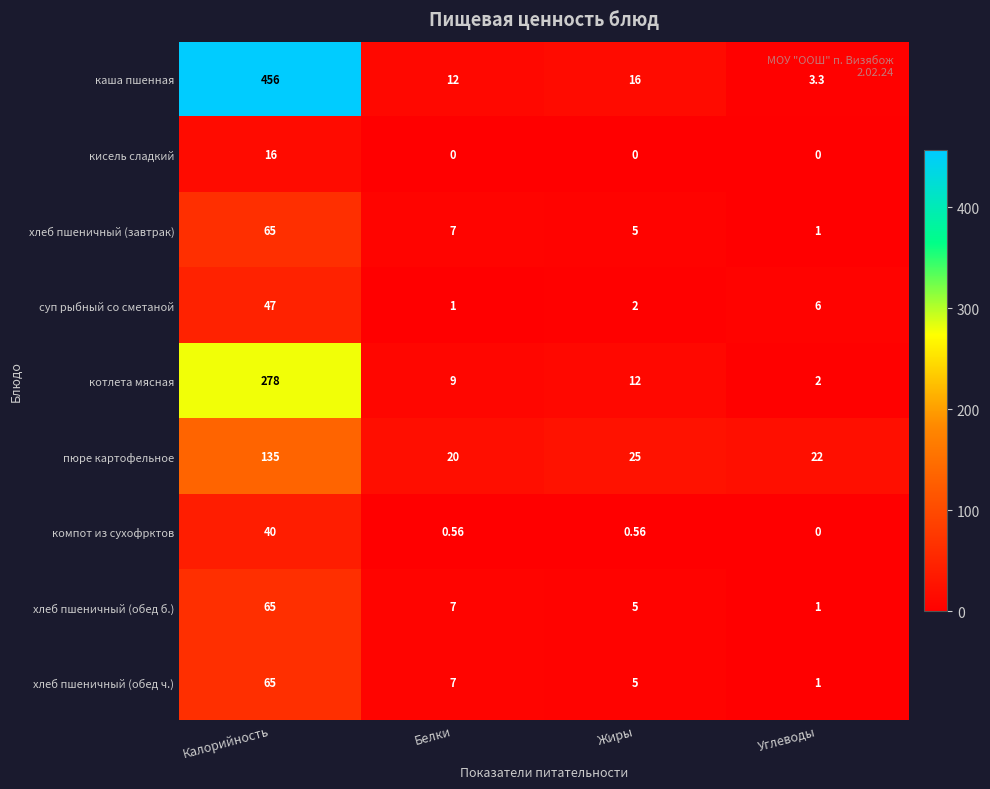

Which category has the highest value across all series?

Калорийность